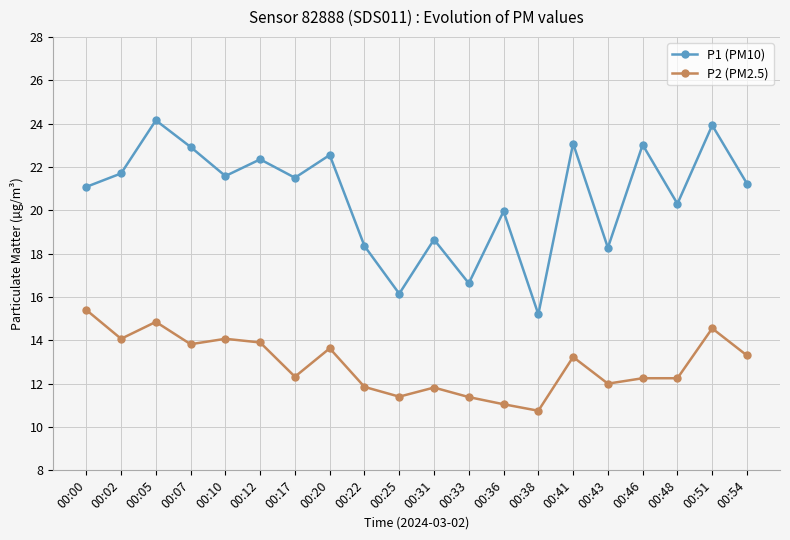

Which series has the widest spread of values?

P1 (PM10)